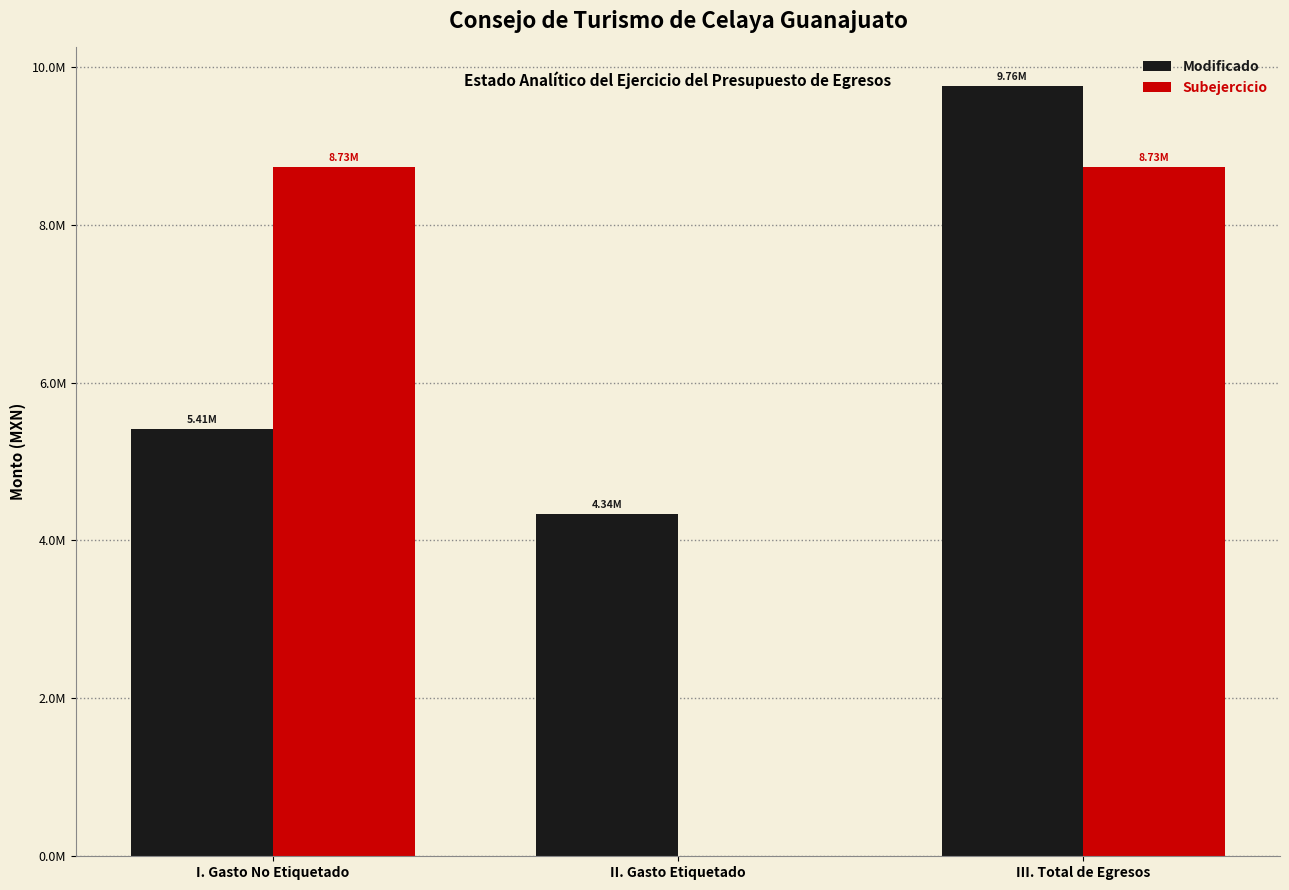

What is the label of the 1st bar from the left?

I. Gasto No Etiquetado